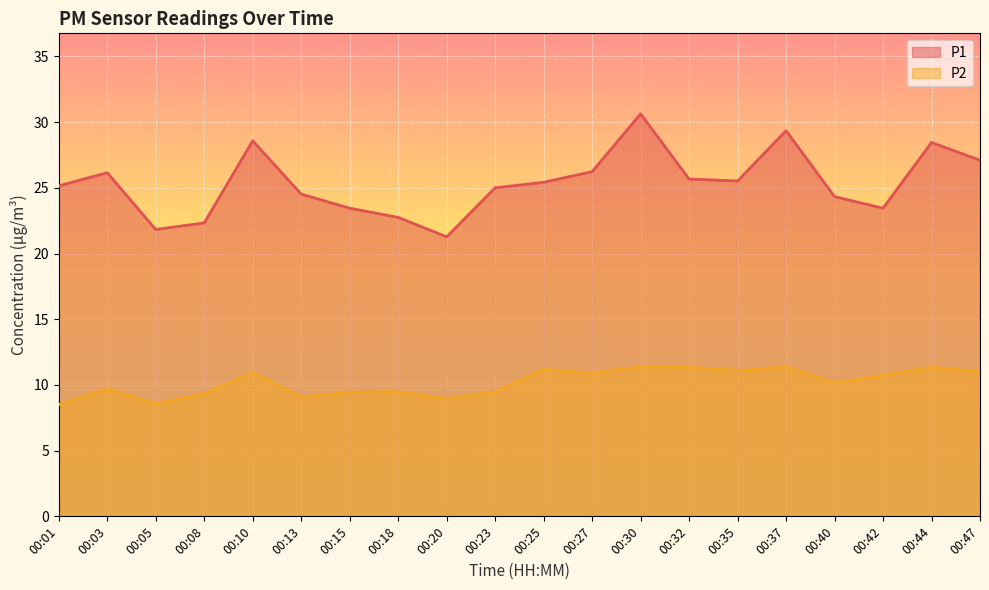

Which series has the widest spread of values?

P1